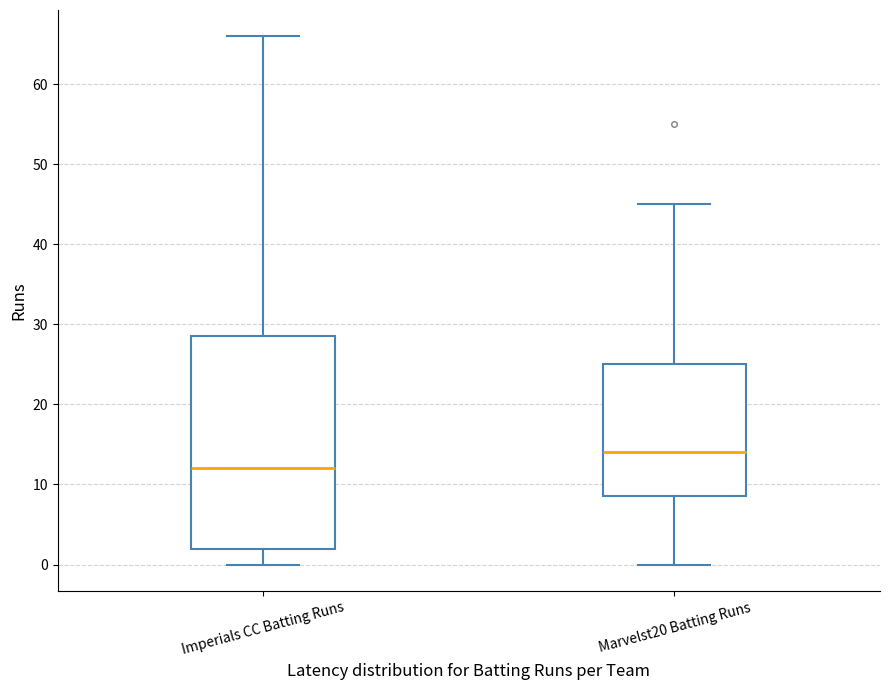

Reading left to right, transcribe this box plot: for each box, give where its median line is, the range the box spans, and where its two whiskers end, as read against the y-axis. The values are not printed on the chart, so give them approximately, as read against the axis.

Imperials CC Batting Runs: median 12, box 2 to 29, whiskers 0 to 66
Marvelst20 Batting Runs: median 14, box 9 to 25, whiskers 0 to 45